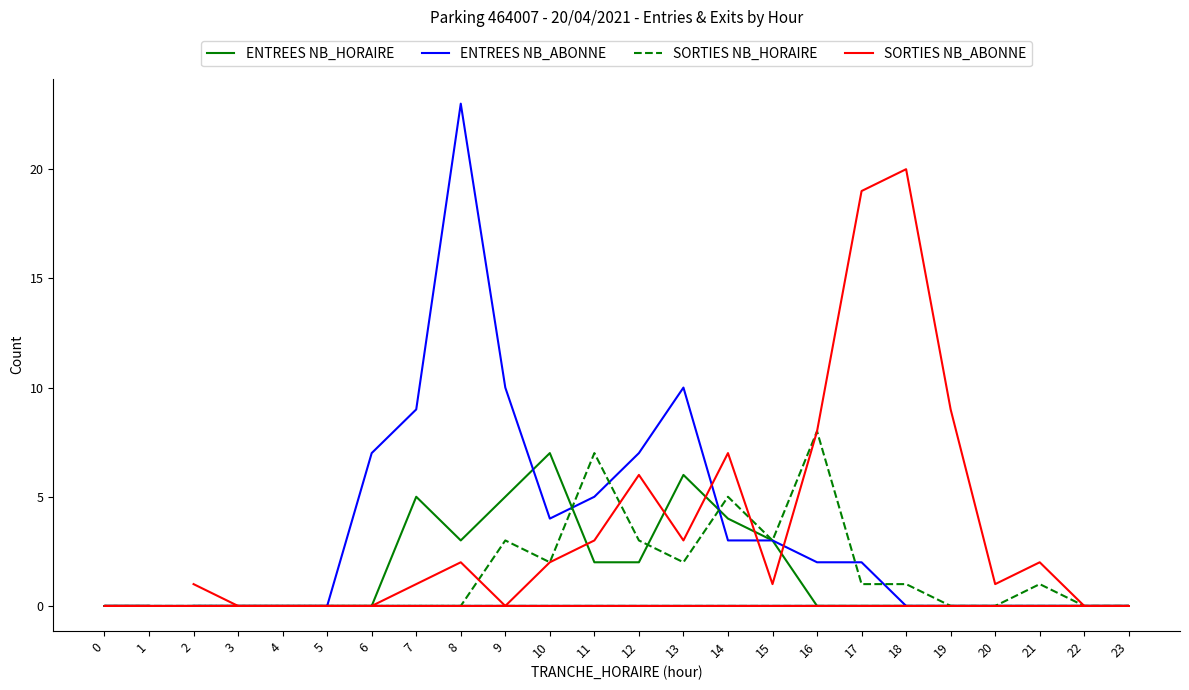

Reading left to right, extract all data points from this chart.

ENTREES NB_HORAIRE: 2=0	3=0	4=0	5=0	6=0	7=5	8=3	9=5	10=7	11=2	12=2	13=6	14=4	15=3	16=0	17=0	18=0	19=0	20=0	21=0	22=0	23=0	0=0	1=0
ENTREES NB_ABONNE: 2=0	3=0	4=0	5=0	6=7	7=9	8=23	9=10	10=4	11=5	12=7	13=10	14=3	15=3	16=2	17=2	18=0	19=0	20=0	21=0	22=0	23=0	0=0	1=0
SORTIES NB_HORAIRE: 2=0	3=0	4=0	5=0	6=0	7=0	8=0	9=3	10=2	11=7	12=3	13=2	14=5	15=3	16=8	17=1	18=1	19=0	20=0	21=1	22=0	23=0	0=0	1=0
SORTIES NB_ABONNE: 2=1	3=0	4=0	5=0	6=0	7=1	8=2	9=0	10=2	11=3	12=6	13=3	14=7	15=1	16=8	17=19	18=20	19=9	20=1	21=2	22=0	23=0	0=0	1=0